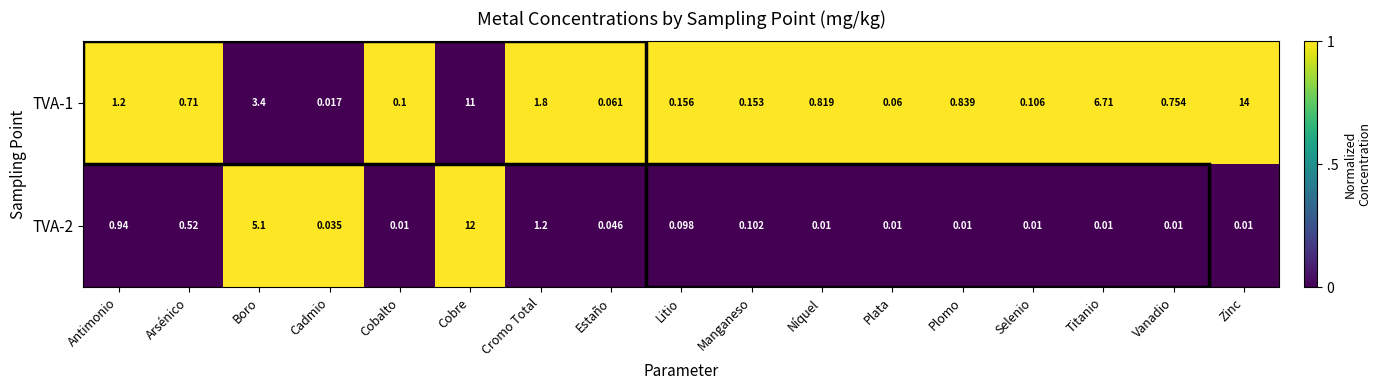

At which label does TVA-2 reach its peak?

Cobre